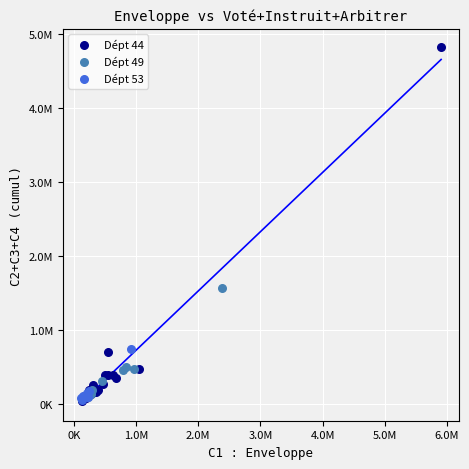

What are all the series names shown in the legend?

Dépt 44, Dépt 49, Dépt 53